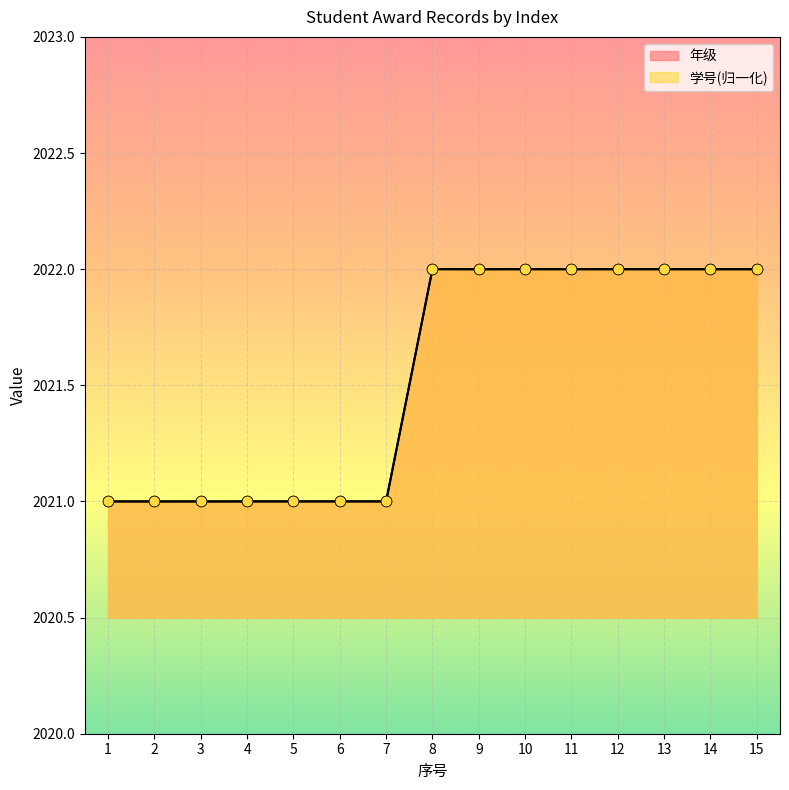

Is the value of 学号 at 13 greater than the value of 年级 at 13?

No